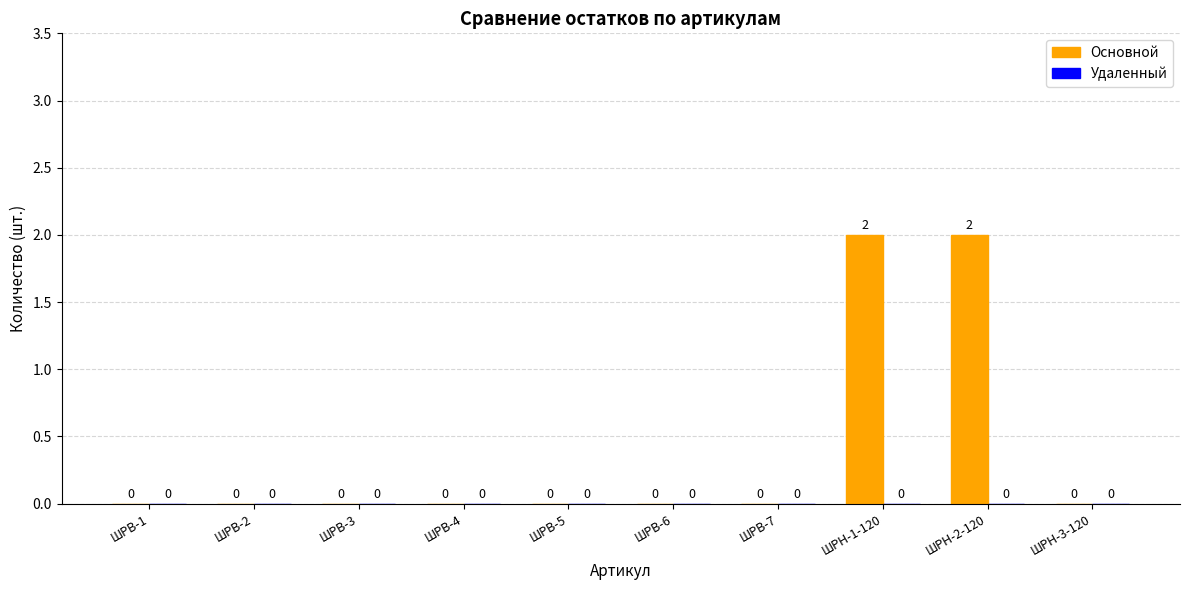

Between ШРВ-5 and ШРН-2-120, which is larger?

ШРН-2-120